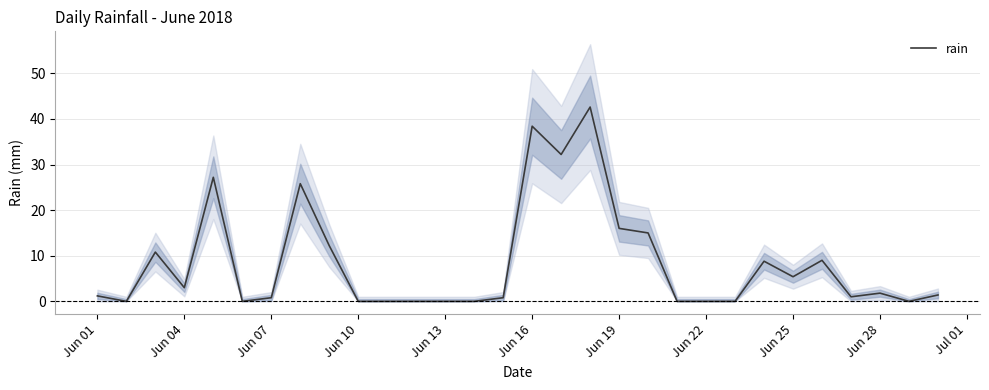

True or false: the data has more than 1 interior local peaks.

True